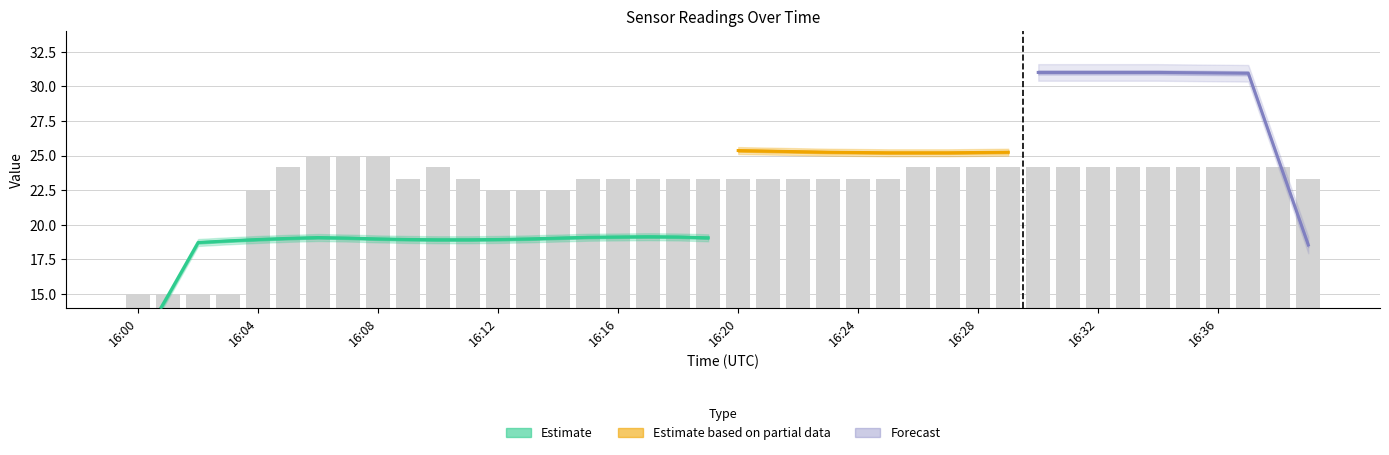

Between 21 and 16:28, which is larger?

16:28